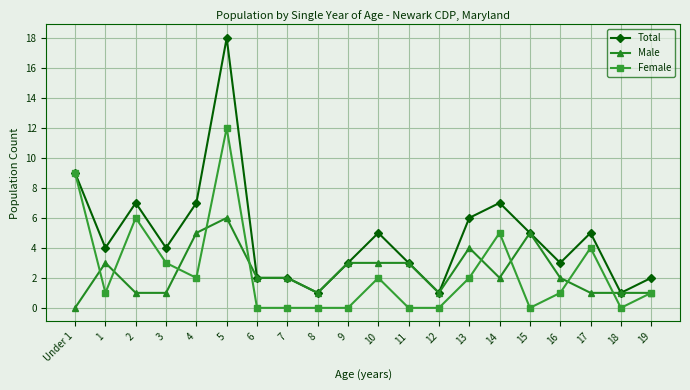

Which category has the highest value across all series?

5